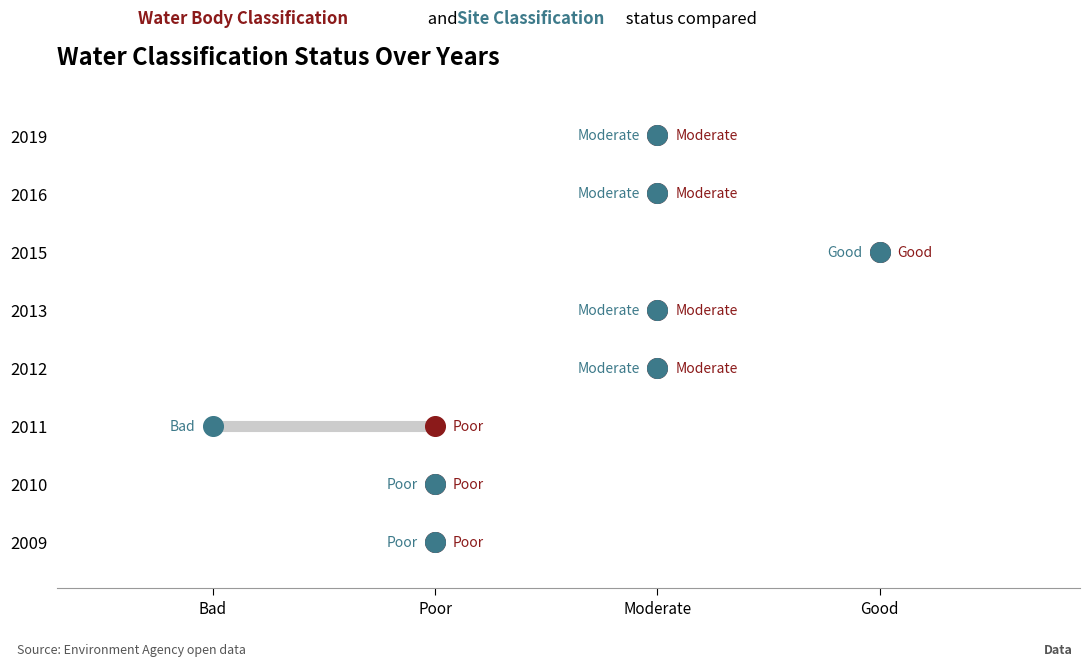

Is the value of Site Classification at Moderate greater than the value of Water Body Classification at Moderate?

No